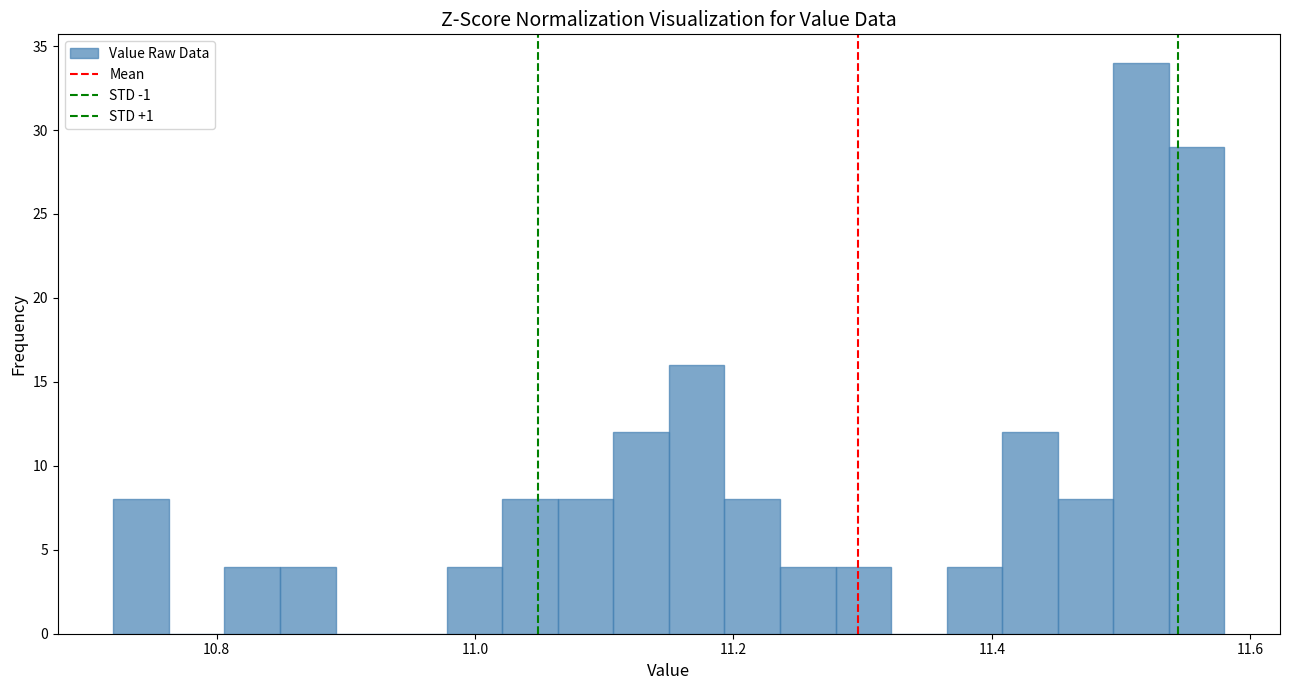

Read against the x-axis, roughly where is the centre of the tallest bar?

11.52